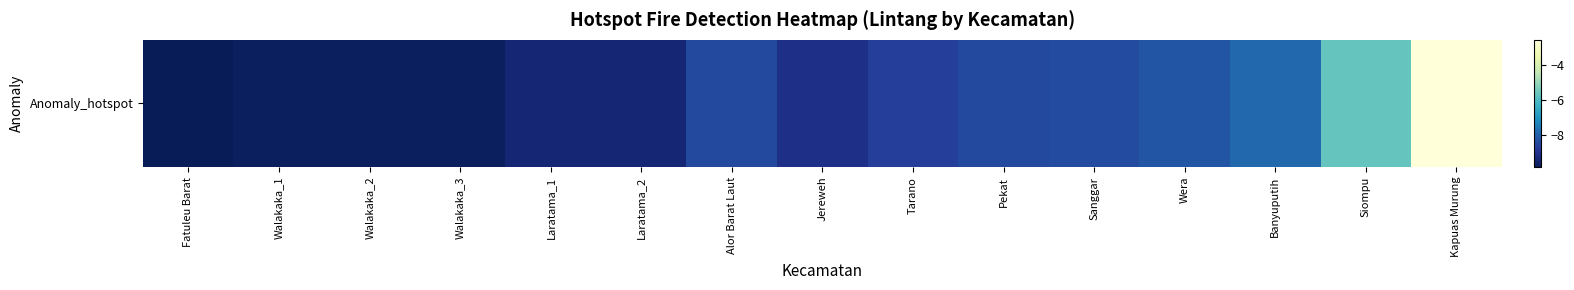

The chart shows a value of -3.8 at Siompu. True or false?

False